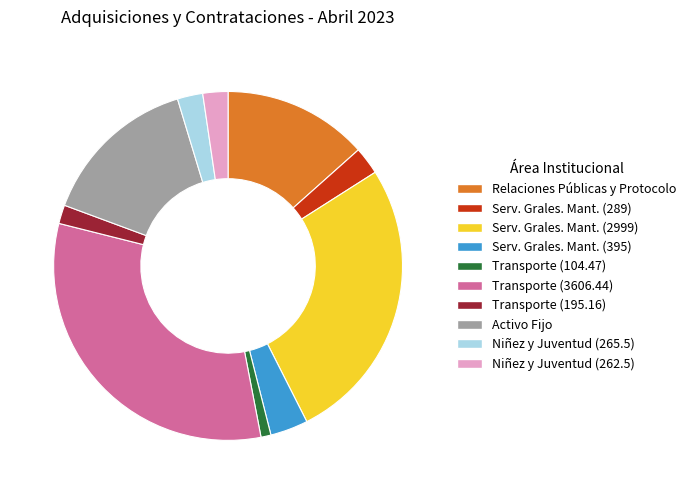

Does any single category account for the majority?

No